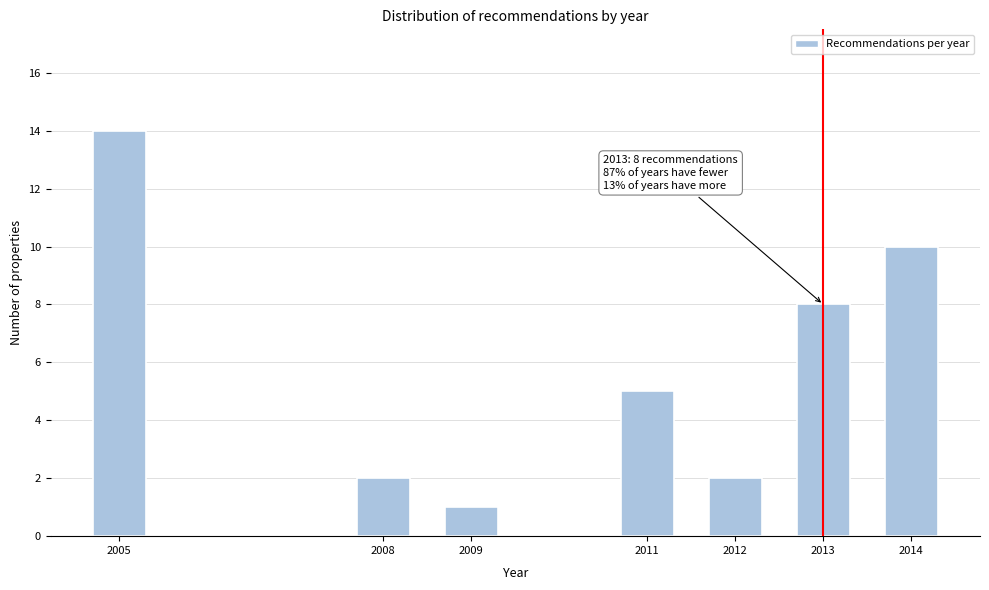

Reading left to right, extract all data points from this chart.

14	2	1	5	2	8	10